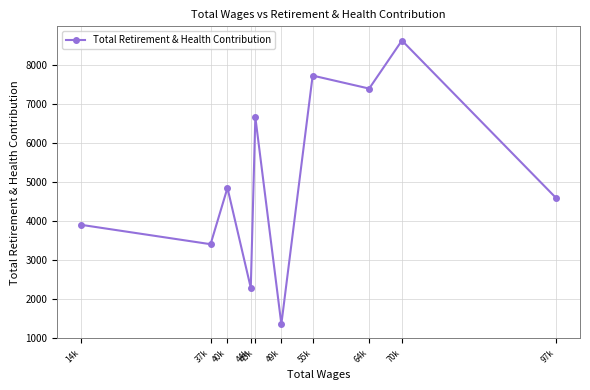

Rank the categories by value from lowest to highest.

49k, 44k, 37k, 14k, 97k, 40k, 45k, 64k, 55k, 70k